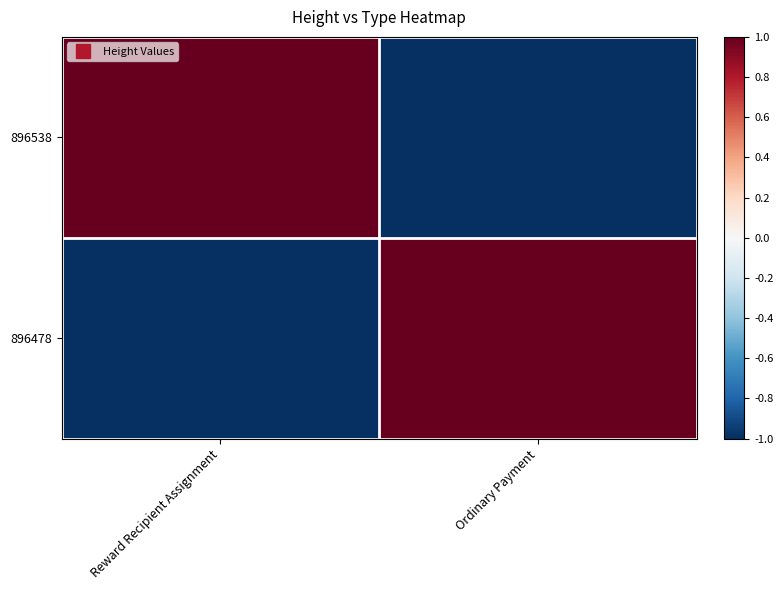

List the series in order of their peak value, lowest first.

896478, 896538